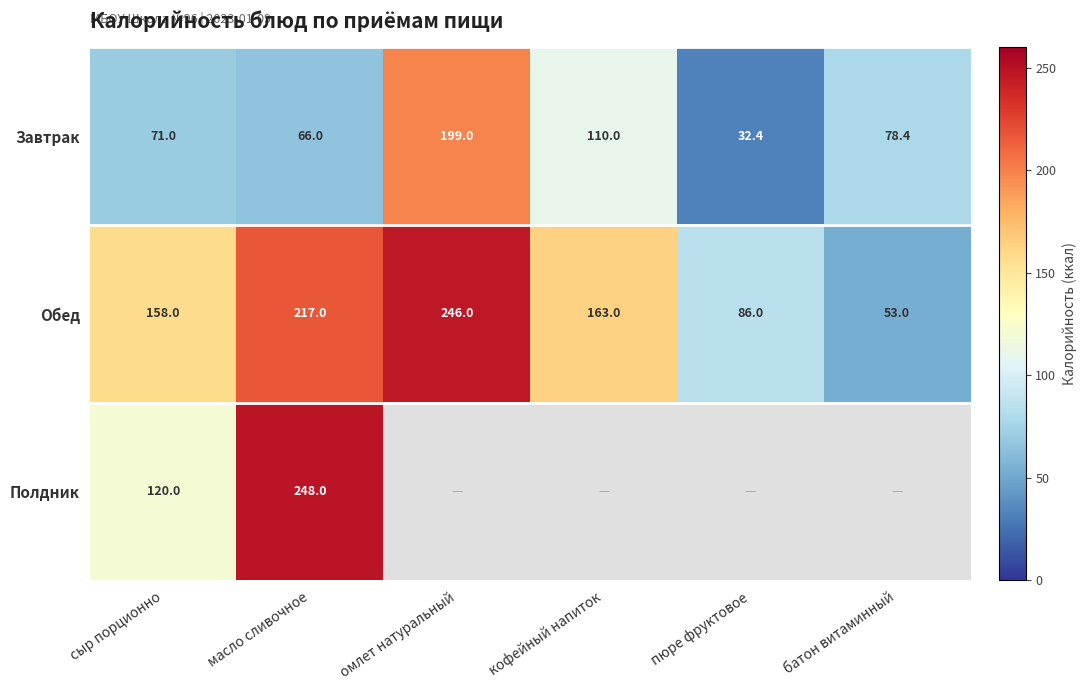

How many data points in Завтрак are above 78?

3